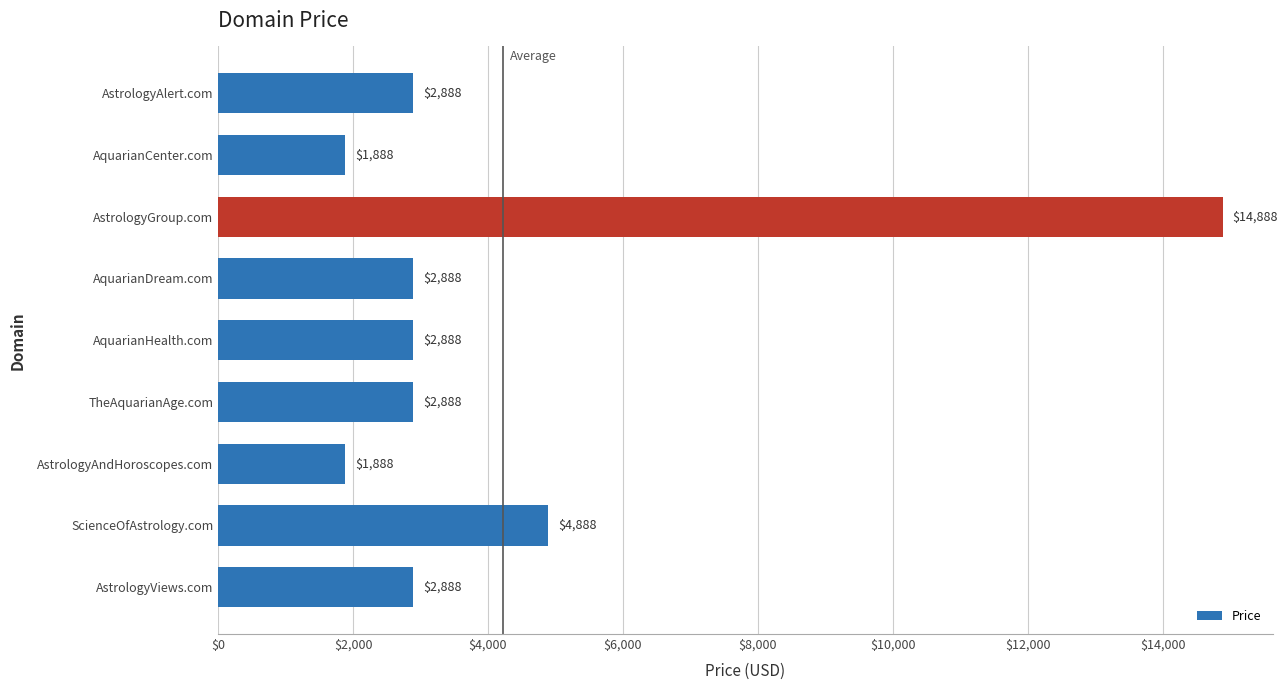

What is the label of the 1st bar from the bottom?

AstrologyViews.com